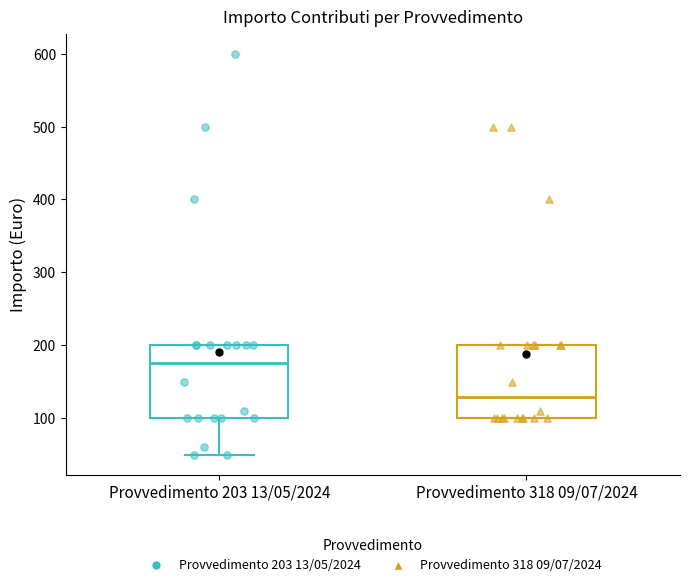

Reading left to right, transcribe this box plot: for each box, give where its median line is, the range the box spans, and where its two whiskers end, as read against the y-axis. The values are not printed on the chart, so give them approximately, as read against the axis.

Provvedimento 203 13/05/2024: median 180, box 100 to 200, whiskers 50 to 200
Provvedimento 318 09/07/2024: median 130, box 100 to 200, whiskers 100 to 200